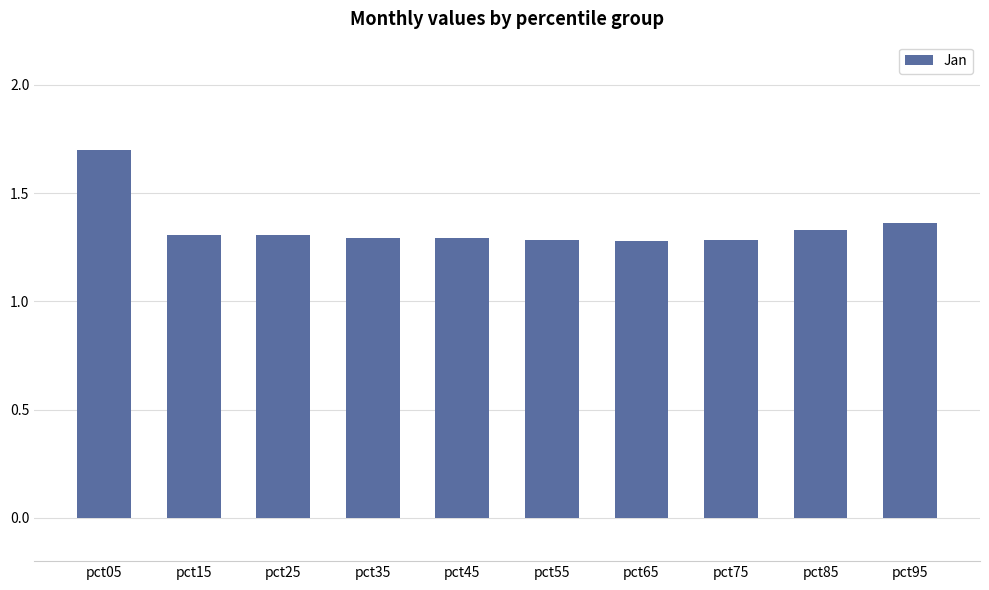

At which category does the chart reach its peak across all series?

pct05